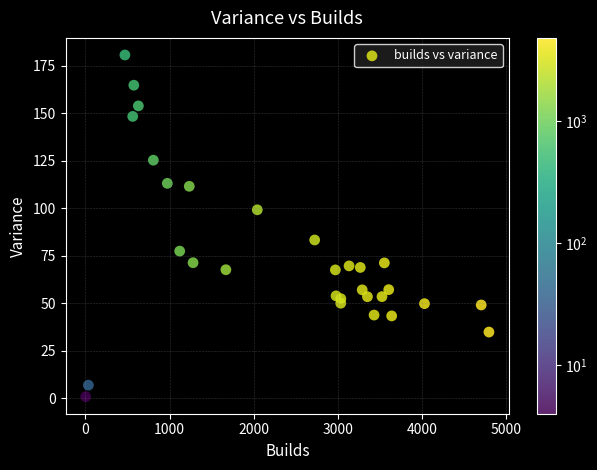

What is the range of X values (max minus min)?

4792.0